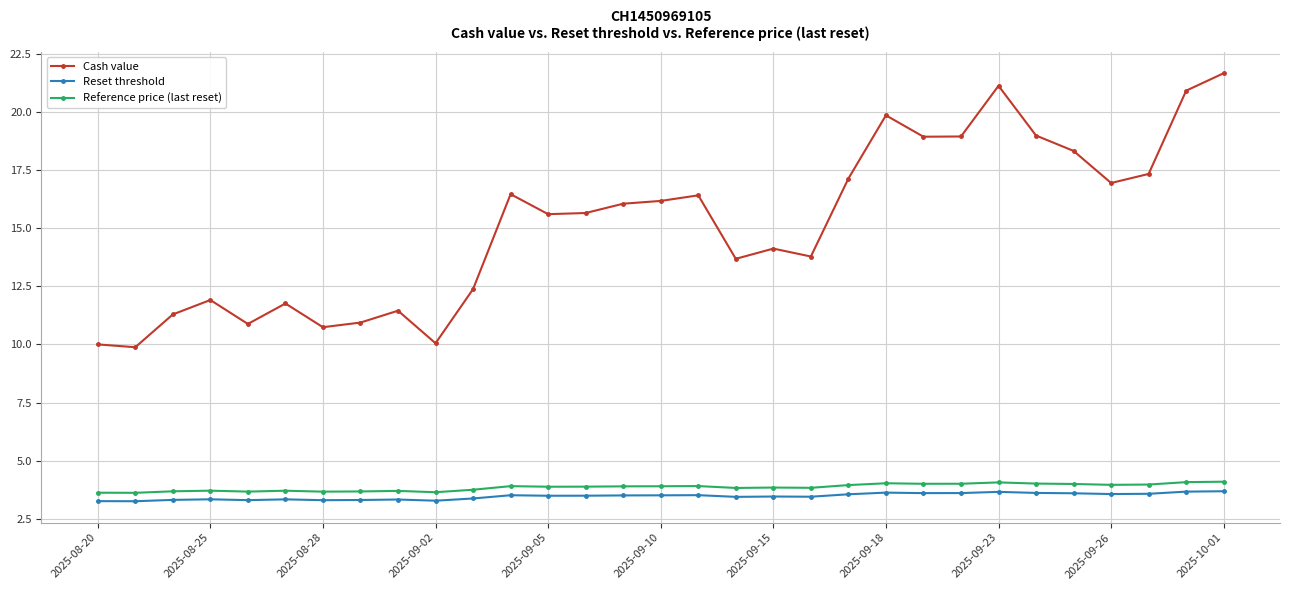

True or false: Cash value and Reference price (last reset) intersect in this chart.

False